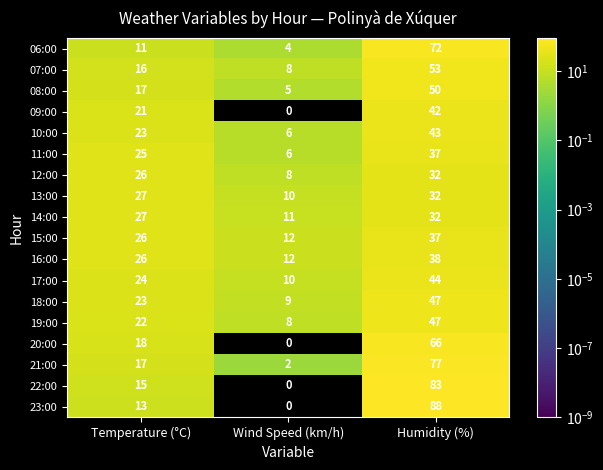

How many values in the 20:00 series are below 18?

1